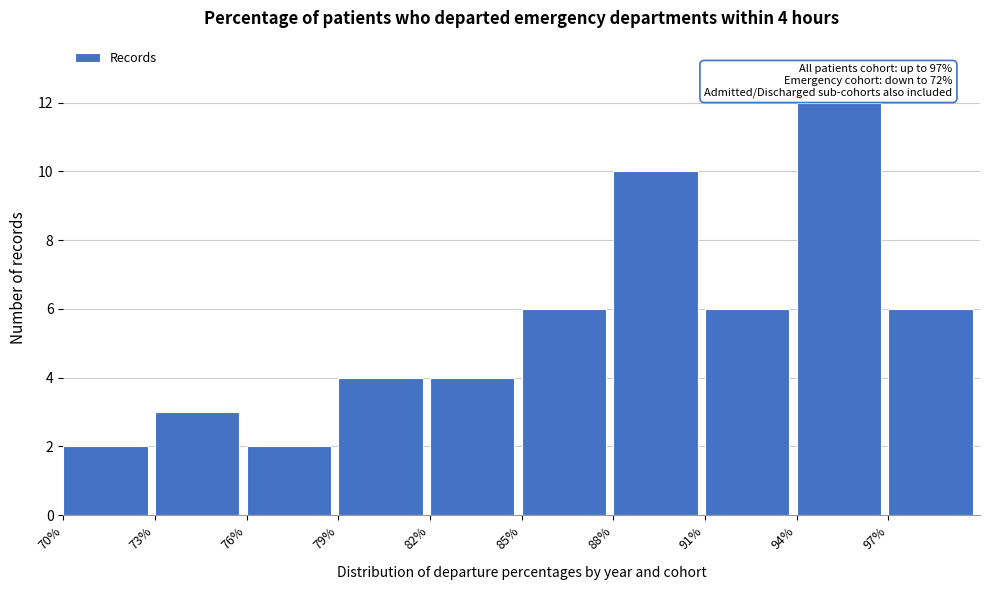

Which range on the x-axis has the tallest bar?

94 to 97